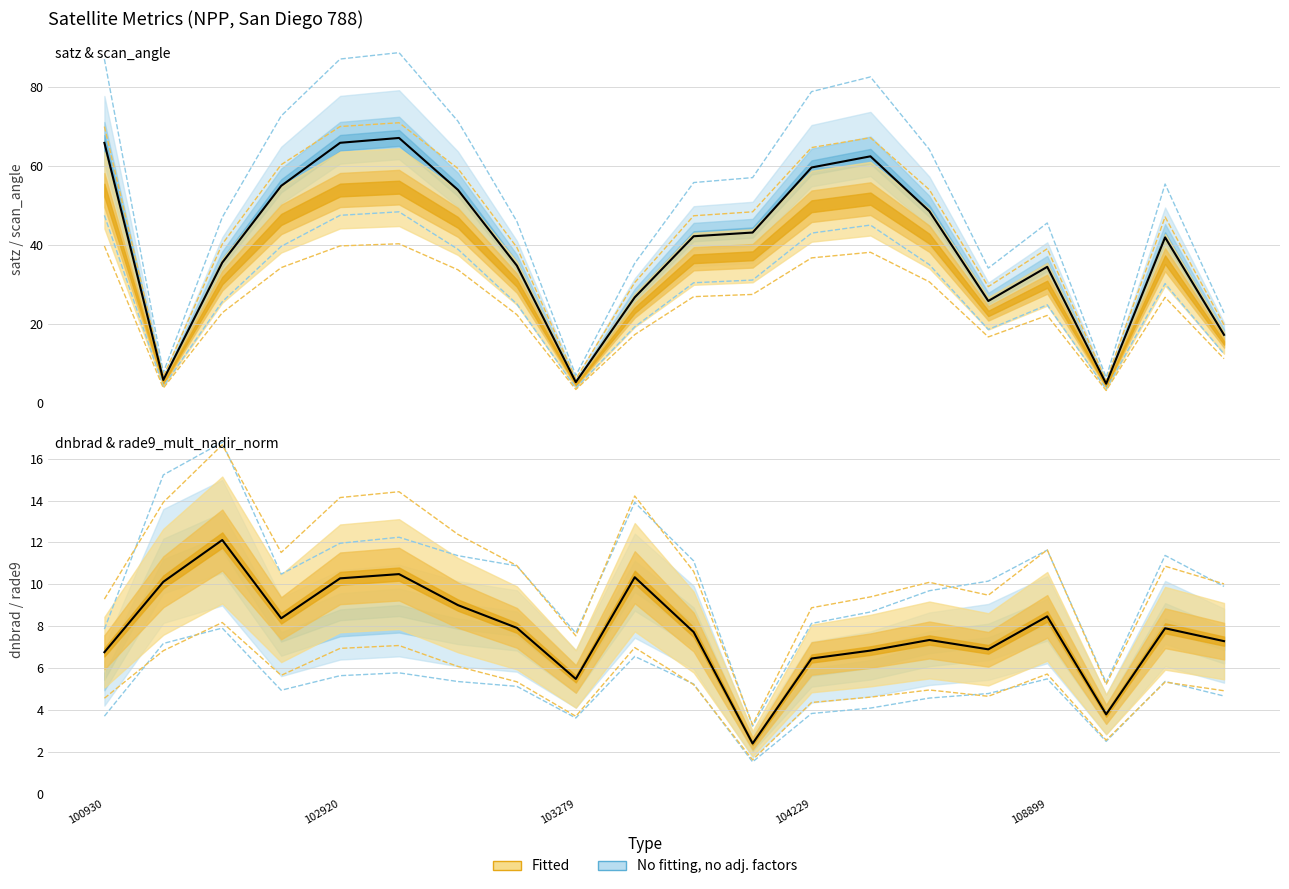

Which series changed the most between 103279 and 109780?

scan_angle